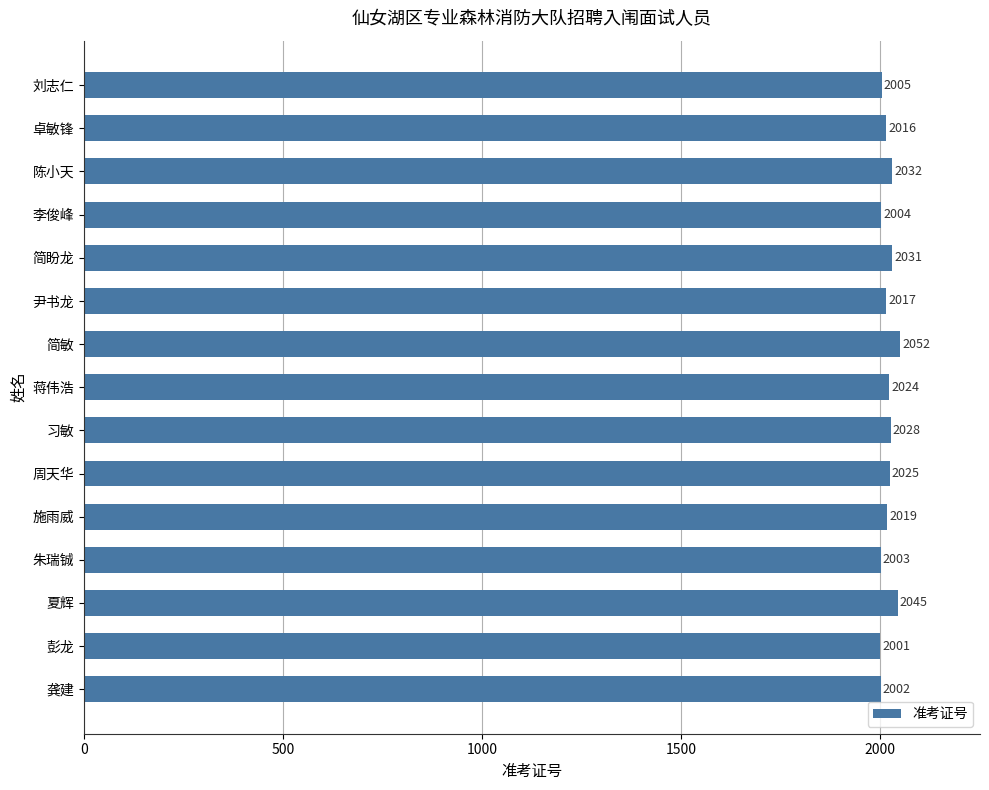

List the labels in order of value, largest first.

简敏, 夏辉, 陈小天, 简盼龙, 习敏, 周天华, 蒋伟浩, 施雨威, 尹书龙, 卓敏锋, 刘志仁, 李俊峰, 朱瑞铖, 龚建, 彭龙